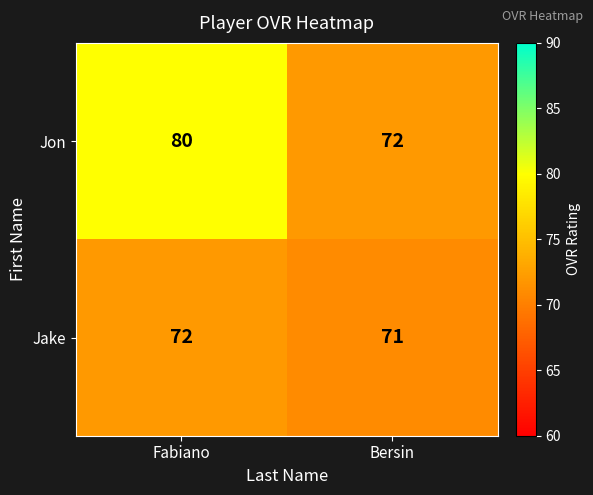

At which category is the sum across all series the highest?

Fabiano